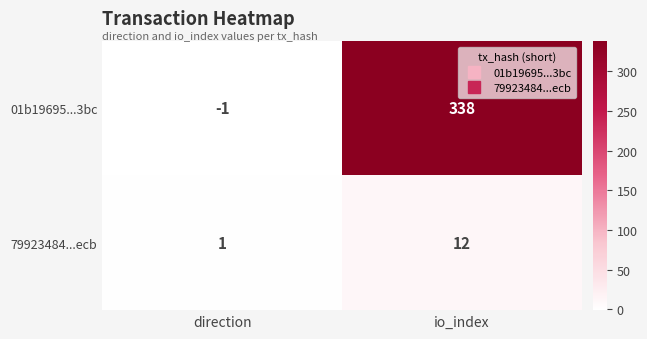

Reading left to right, extract all data points from this chart.

01b19695...3bc: direction=-1	io_index=338
79923484...ecb: direction=1	io_index=12